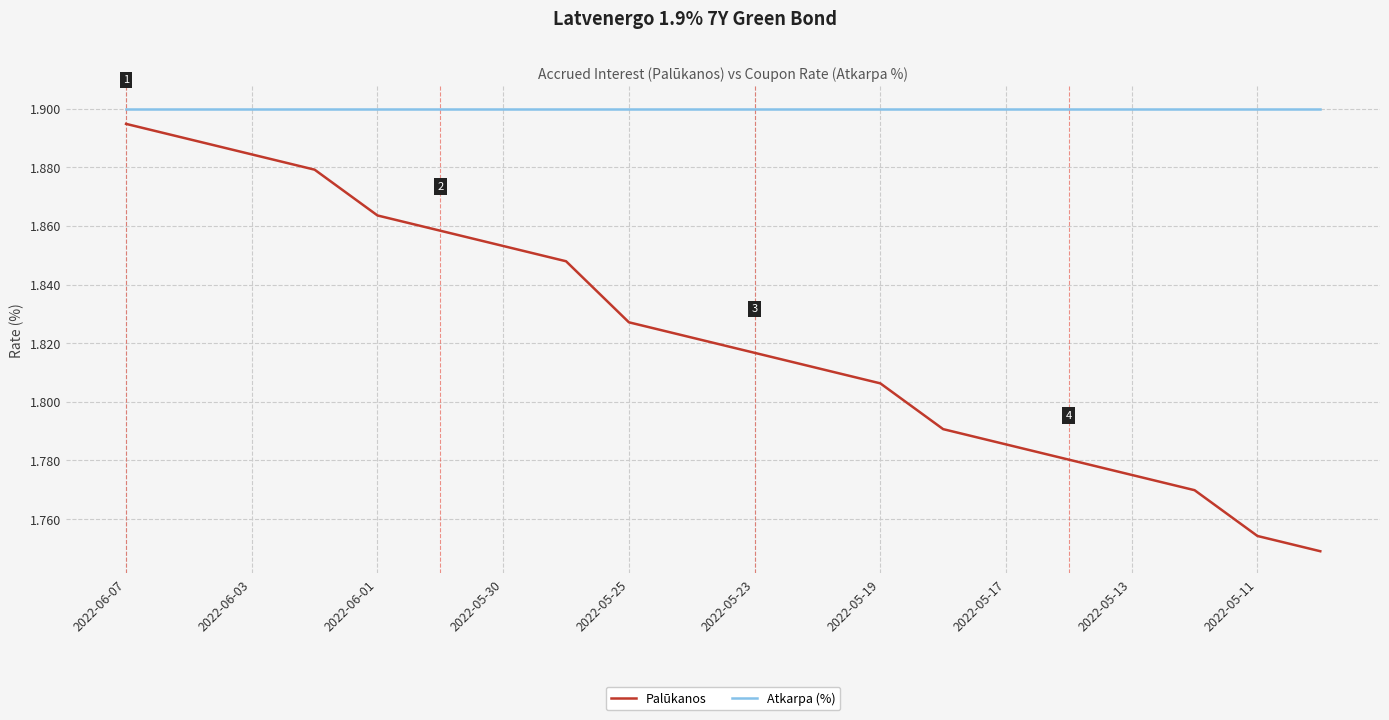

Which series has the largest total across all categories?

Atkarpa (%)